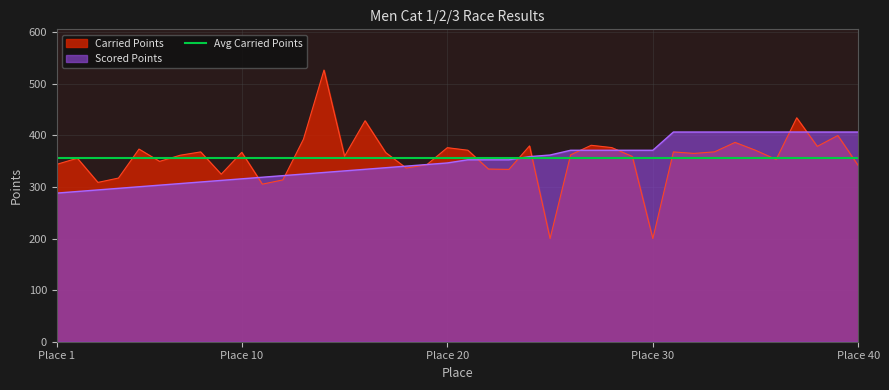

At which category is the sum across all series the highest?

14